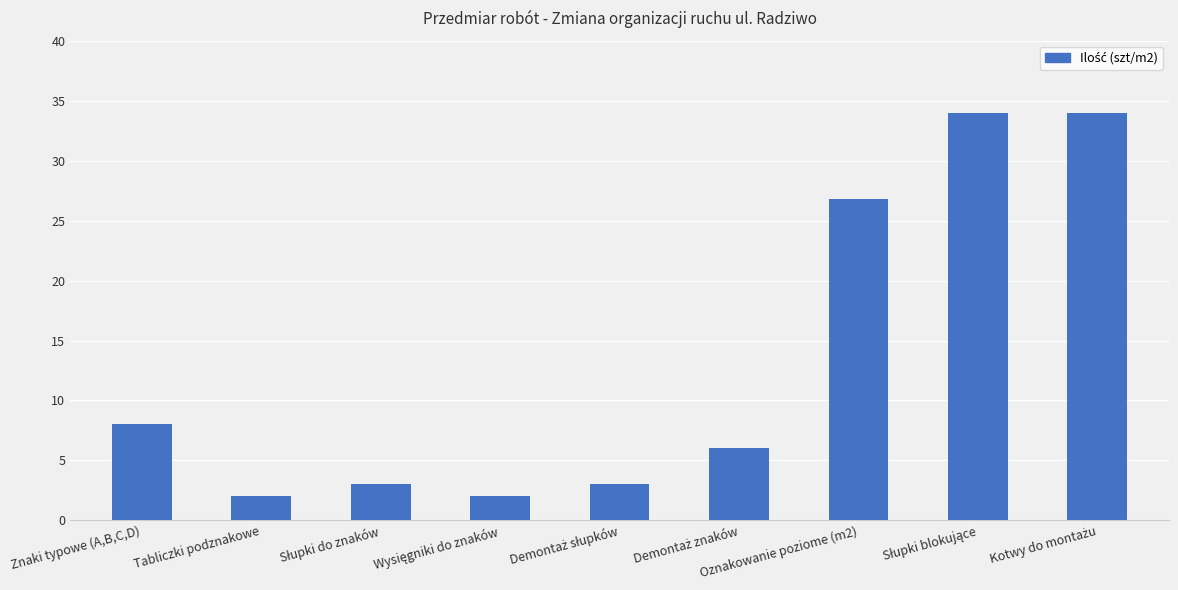

What is the value of the 7th bar from the left?

26.8